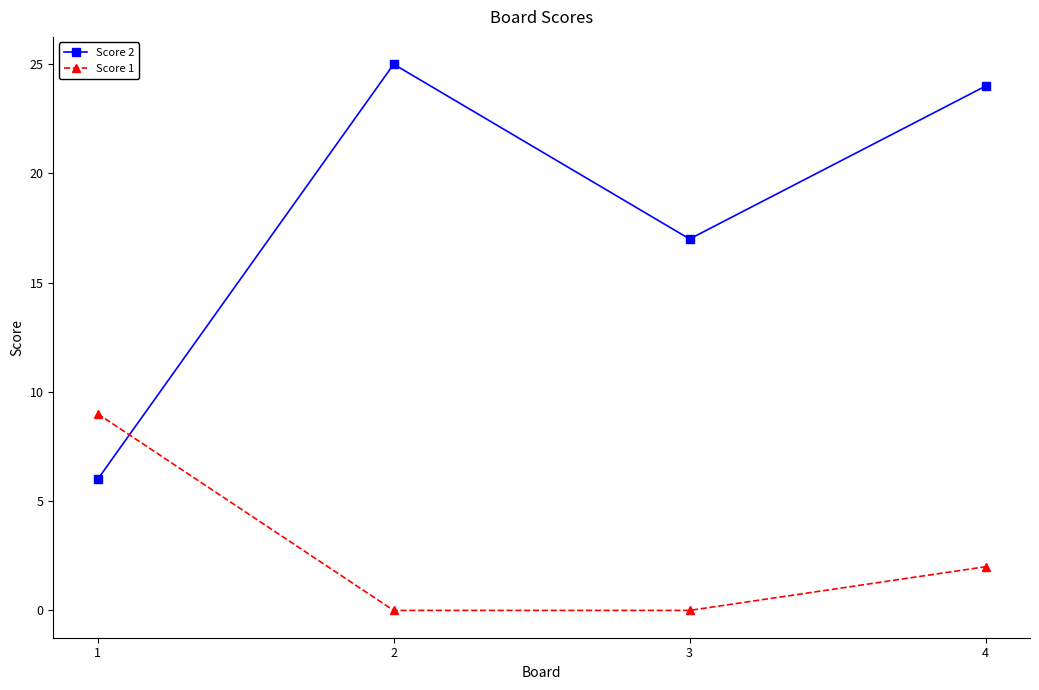

How many data points in Score 2 are less than 24?

2